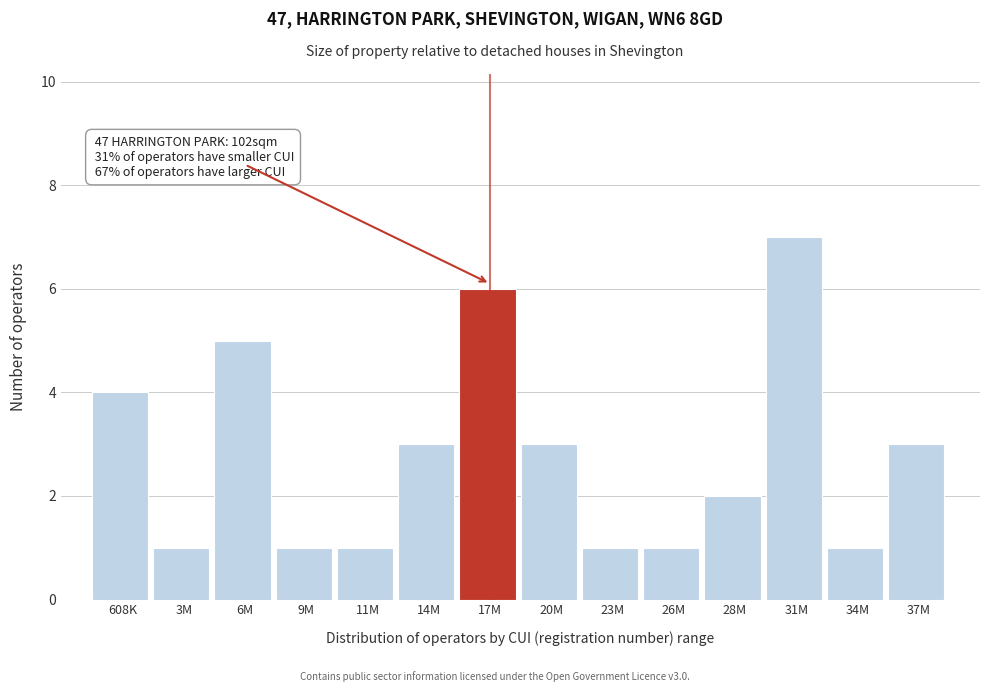

Reading left to right, extract all data points from this chart.

608K=4	3M=1	6M=5	9M=1	11M=1	14M=3	17M=6	20M=3	23M=1	26M=1	28M=2	31M=7	34M=1	37M=3